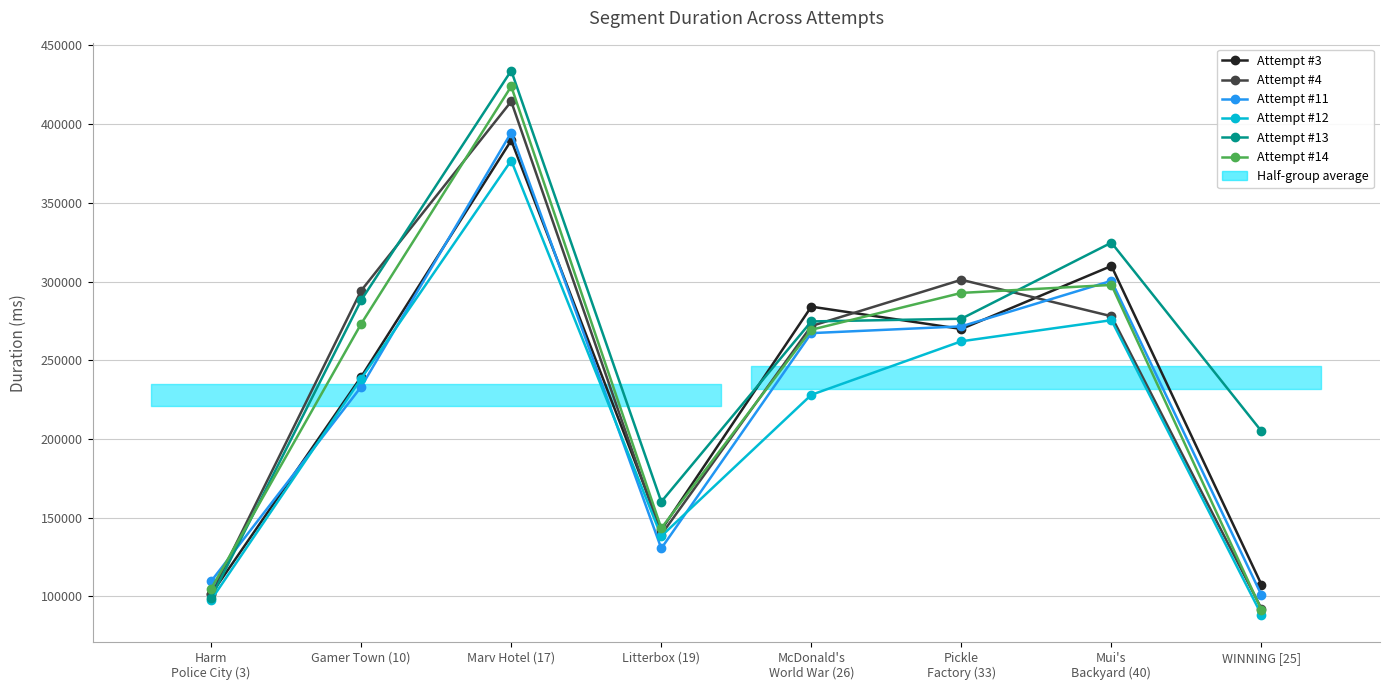

What are all the series names shown in the legend?

Attempt #3, Attempt #4, Attempt #11, Attempt #12, Attempt #13, Attempt #14